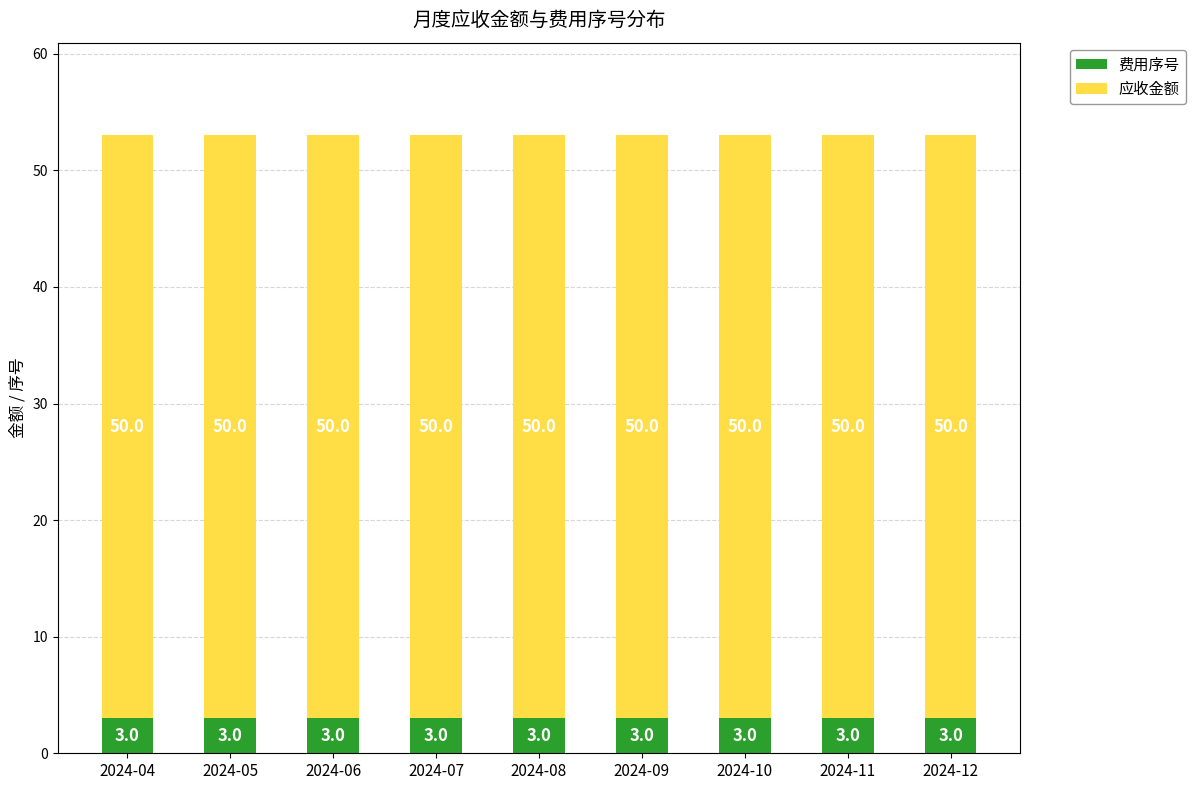

Read the 费用序号 value at 2024-07.

3